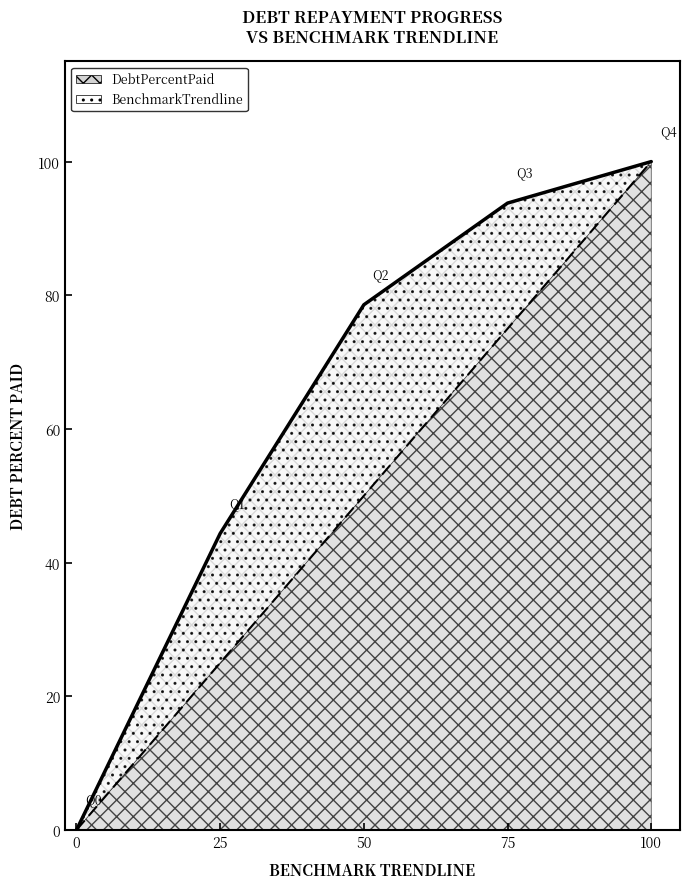

True or false: DebtPercentPaid has a value of 44.4 at 25.

True